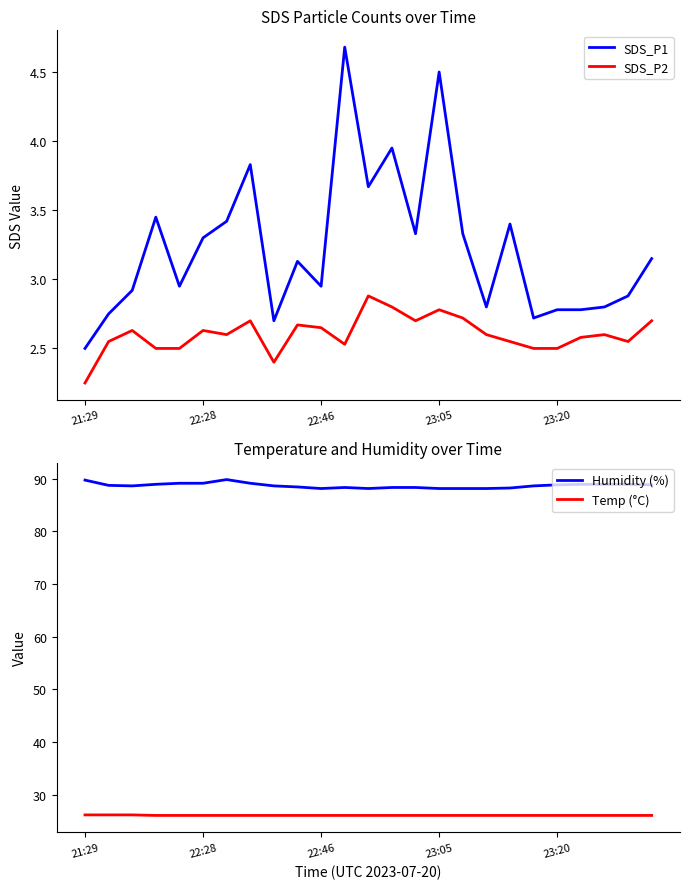

What is the sum of the Humidity (%) values at 24 and 12?

176.9